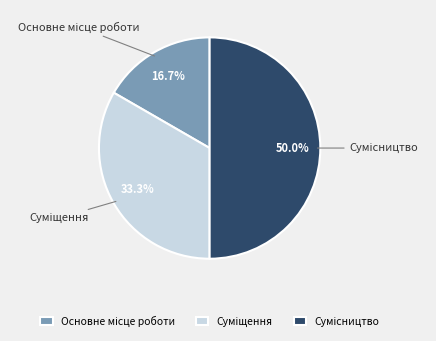

How many slices are in this pie chart?

3